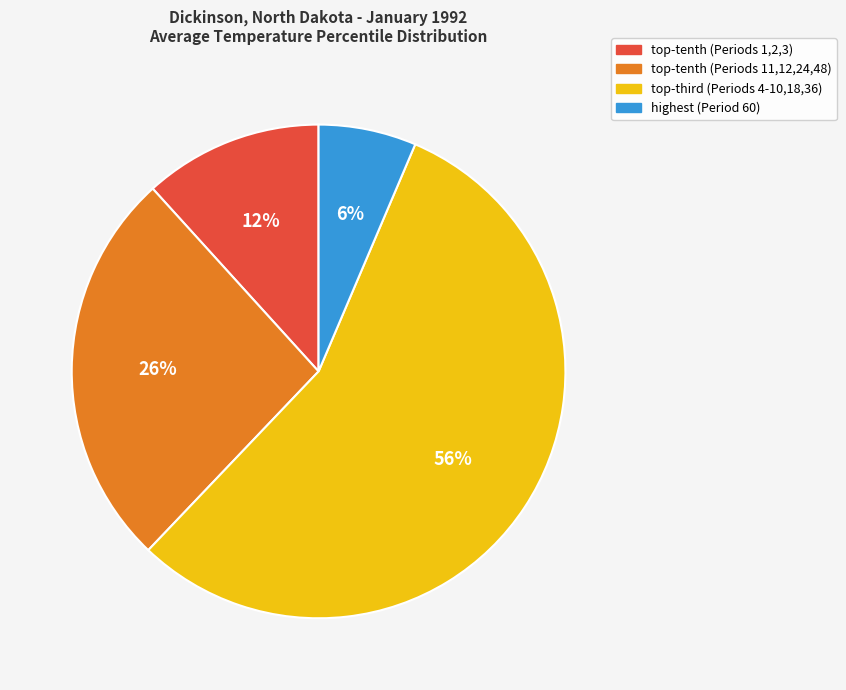

To the nearest percent, what is the average slice percentage?

25%